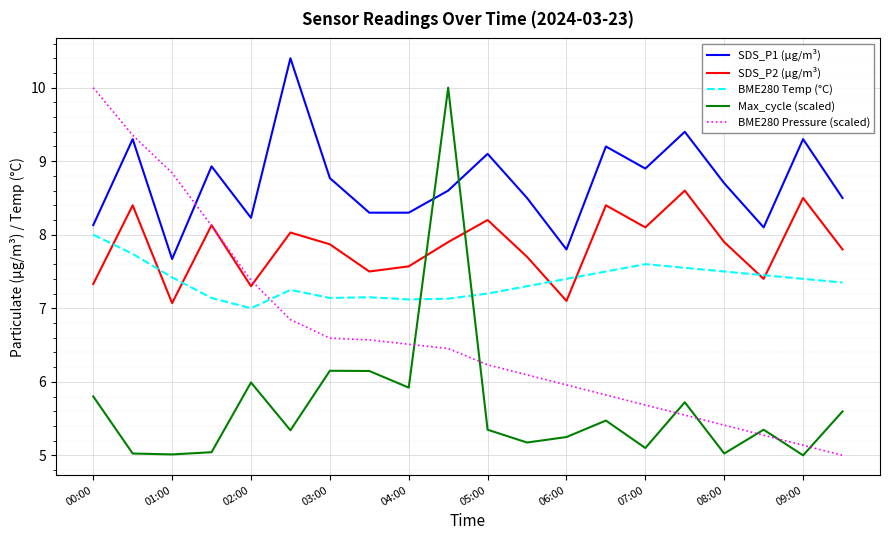

Rank the series by their average value, from lowest to highest.

Max_cycle (scaled), BME280 Pressure (scaled), BME280 Temp (°C), SDS_P2 (µg/m³), SDS_P1 (µg/m³)